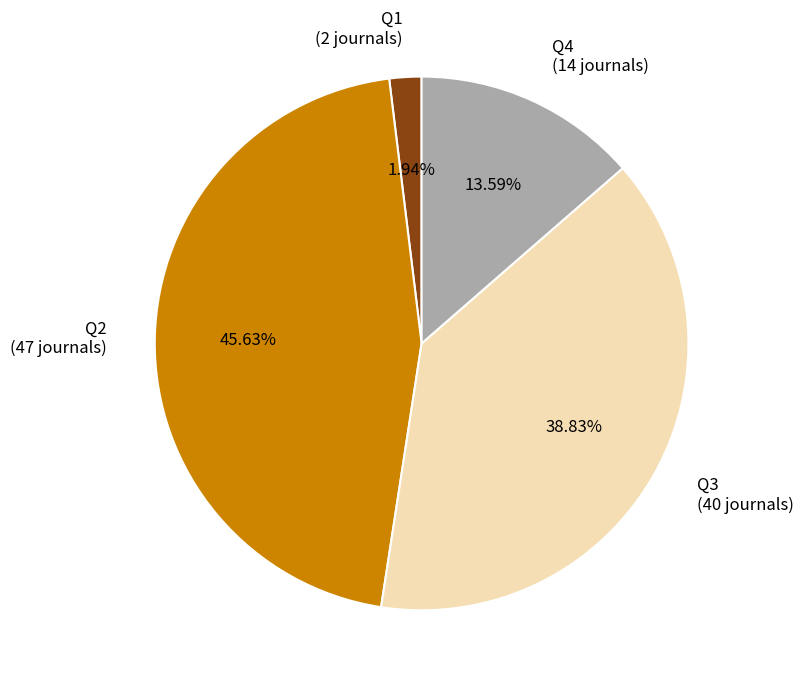

To the nearest percent, what percentage of the pie is Q3?

39%